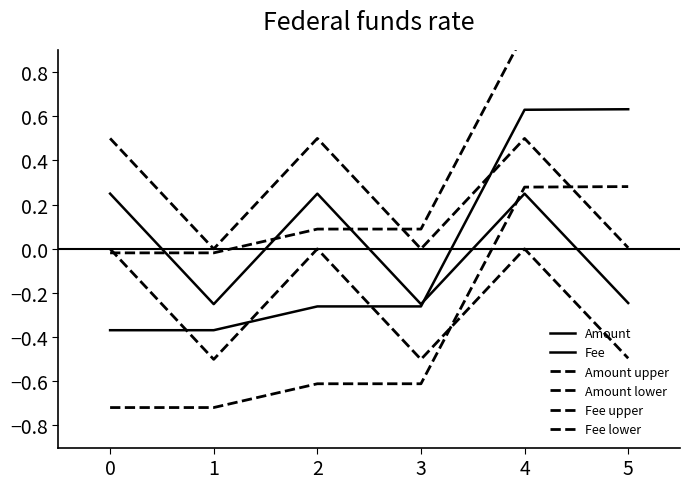

At 3, list the series in order from smallest to largest.

Amount lower, Fee lower, Amount, Fee, Fee upper, Amount upper